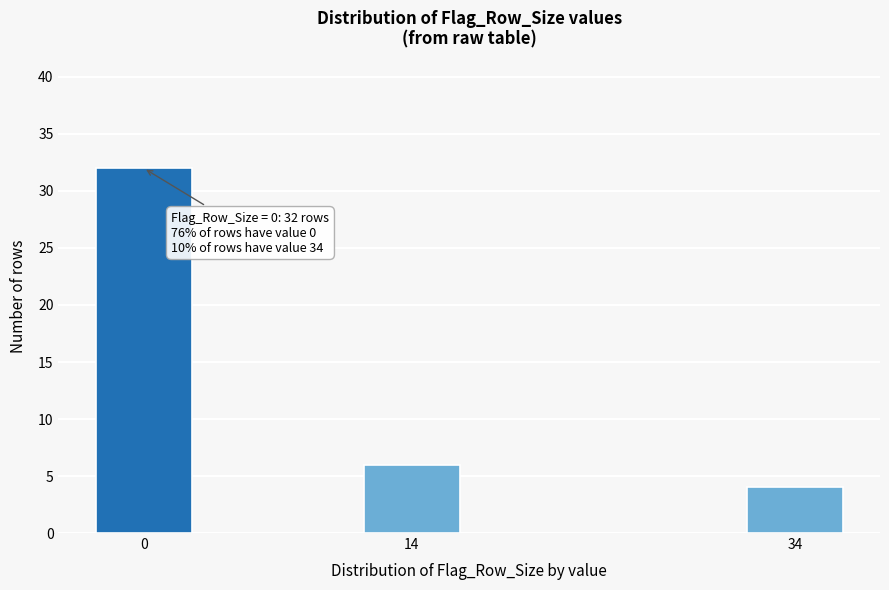

Reading right to left, list all the values displayed in this chart.

34=4	14=6	0=32